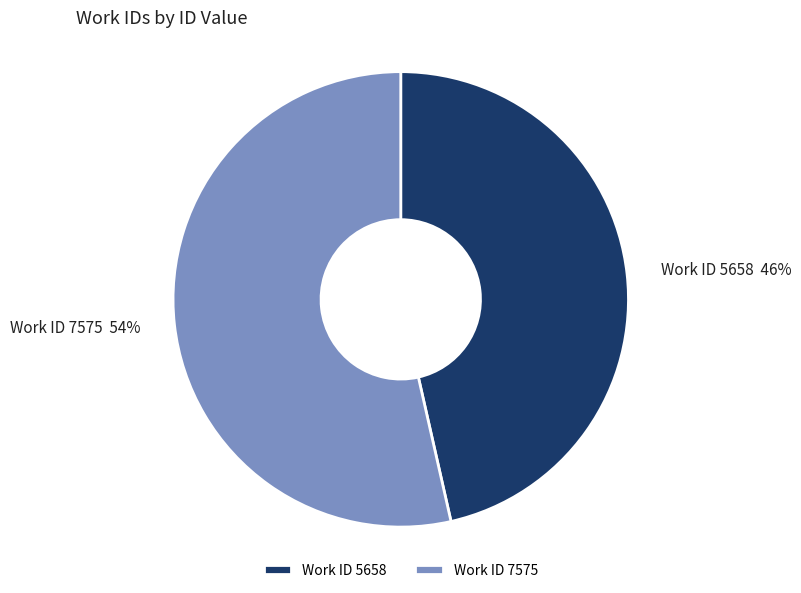

Rank the categories by value from highest to lowest.

Work ID 7575, Work ID 5658